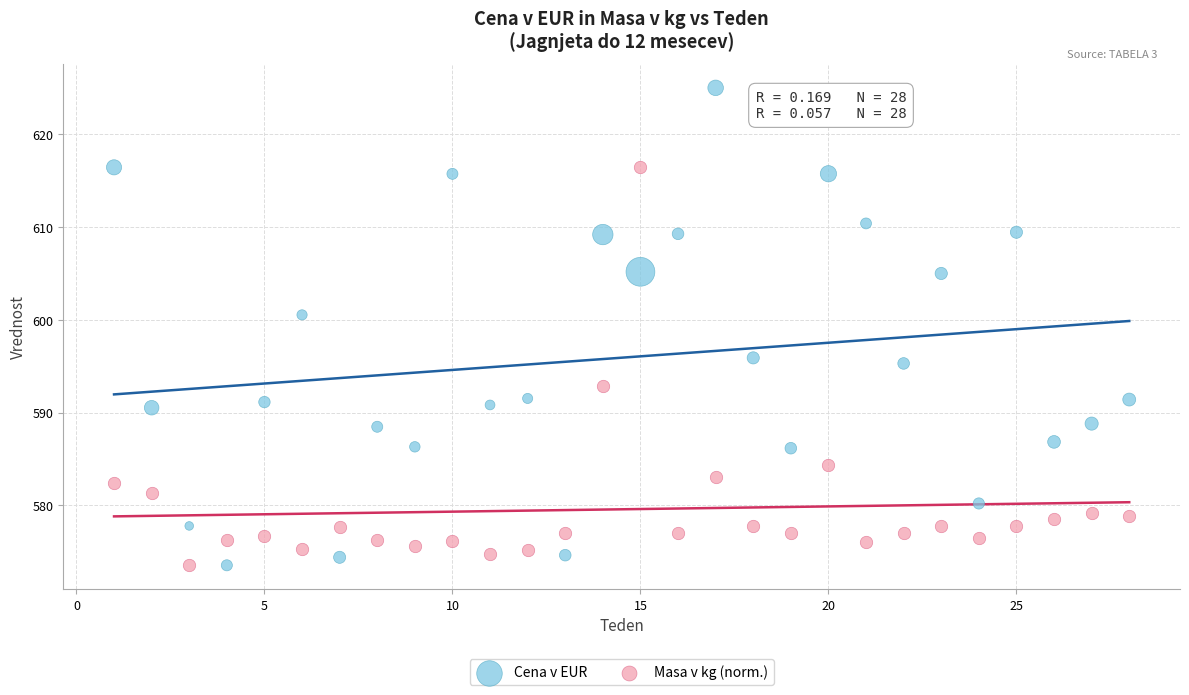

Across all data points, what is the range of Y values (max minus min)?

51.4